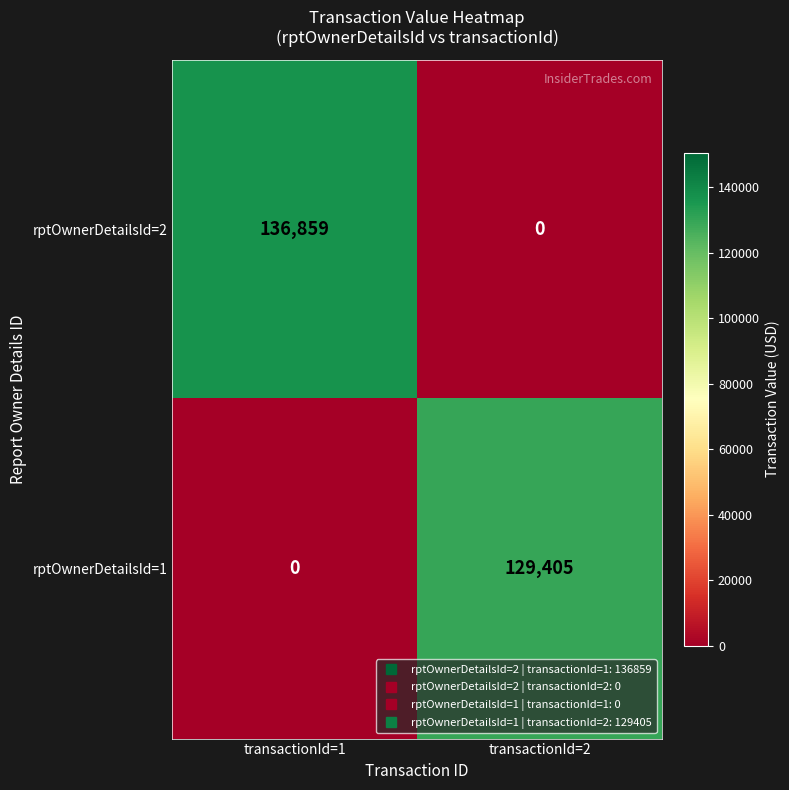

Reading left to right, what are all the values shown in this chart?

rptOwnerDetailsId=2: 136859	0
rptOwnerDetailsId=1: 0	129405